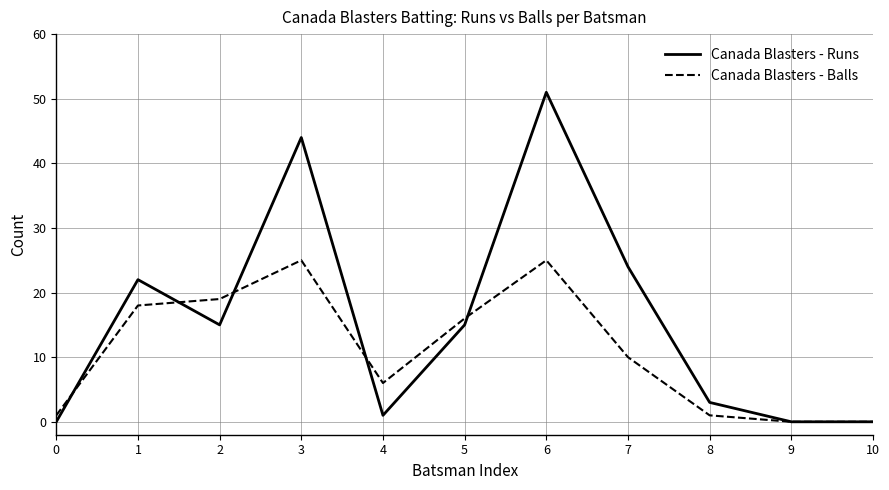

True or false: Canada Blasters - Runs has more than 0 points higher than both neighbors.

True